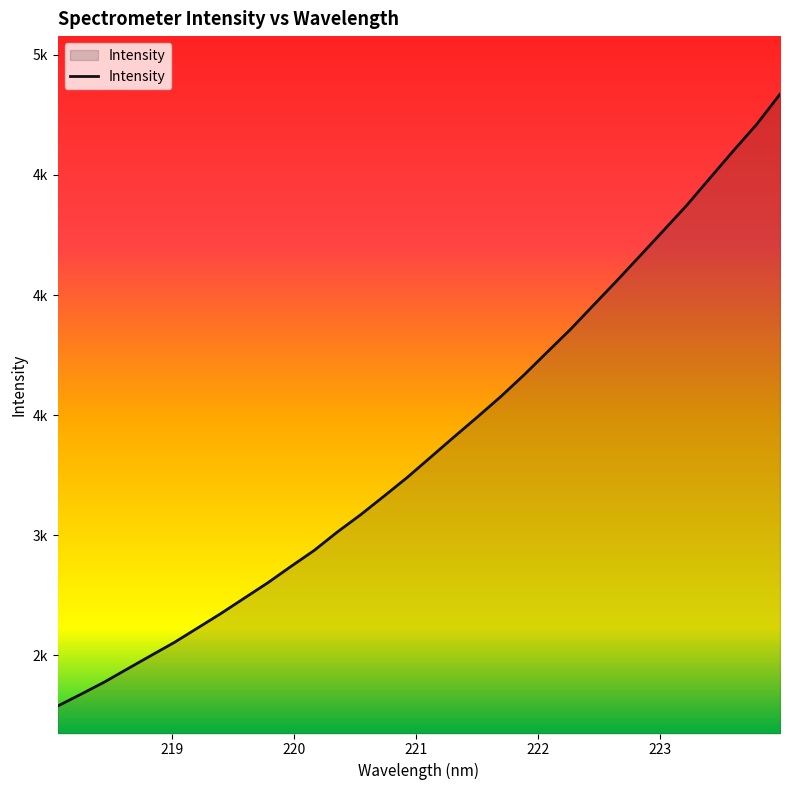

Does the chart have visible grid lines?

No